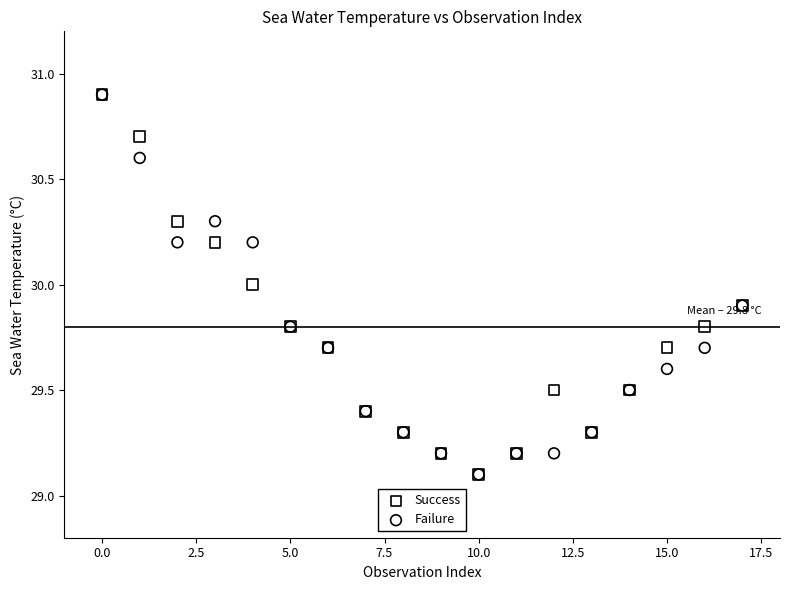

What are all the series names shown in the legend?

Success, Failure